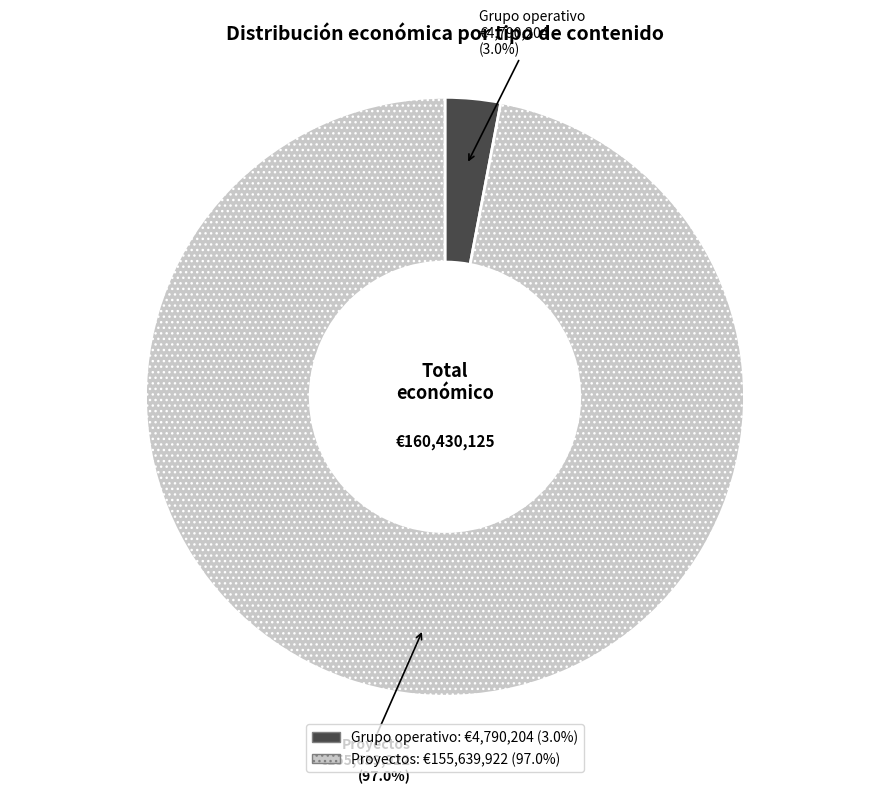

Do Grupo operativo and Proyectos together represent more than half of the pie?

Yes